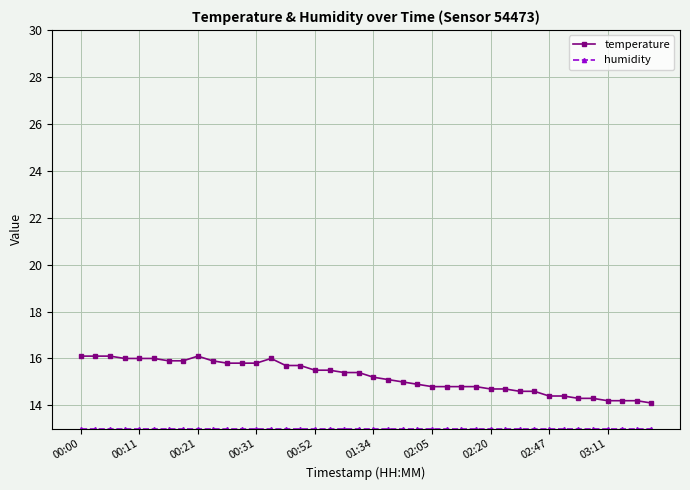

What is the value of the temperature point at the 17th from the left?

15.5